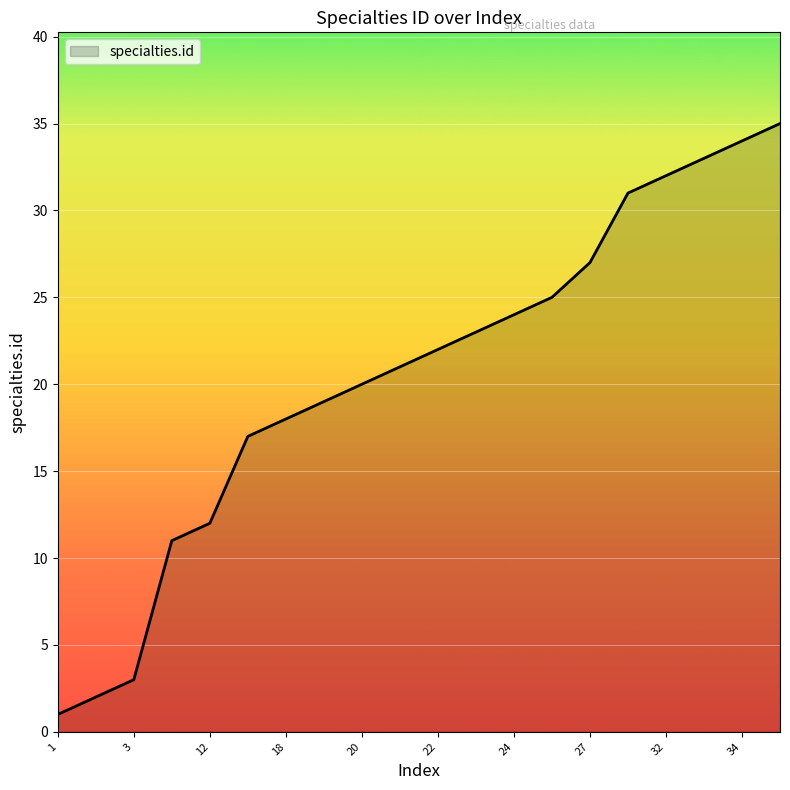

What is the difference between the maximum and minimum values?

34